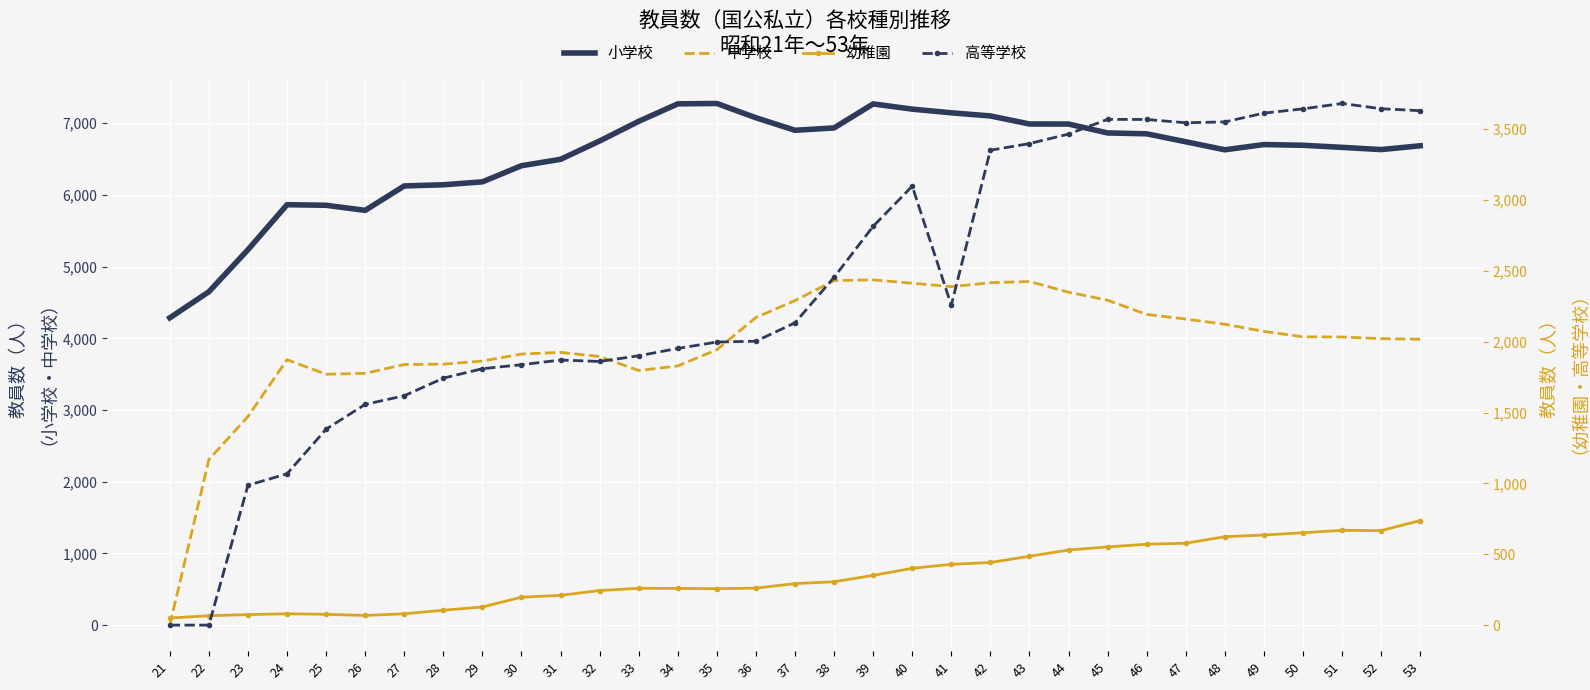

Reading left to right, extract all data points from this chart.

小学校: 4286	4650	5236	5864	5856	5785	6126	6142	6183	6408	6497	6753	7027	7271	7276	7077	6902	6935	7270	7197	7146	7102	6990	6989	6865	6853	6742	6630	6703	6693	6664	6633	6686
中学校: 0	2309	2910	3702	3499	3512	3635	3640	3683	3781	3804	3747	3551	3615	3841	4291	4527	4806	4815	4769	4721	4776	4793	4644	4532	4334	4269	4197	4097	4021	4019	3996	3987
幼稚園: 50	66	74	80	76	68	80	105	128	197	210	244	260	259	257	261	293	306	351	401	429	442	486	530	552	571	578	624	636	652	669	667	738
高等学校: 0	0	987	1068	1383	1558	1619	1743	1810	1838	1871	1861	1901	1953	1998	2004	2134	2455	2815	3098	2258	3352	3399	3466	3570	3569	3546	3552	3614	3644	3682	3645	3631